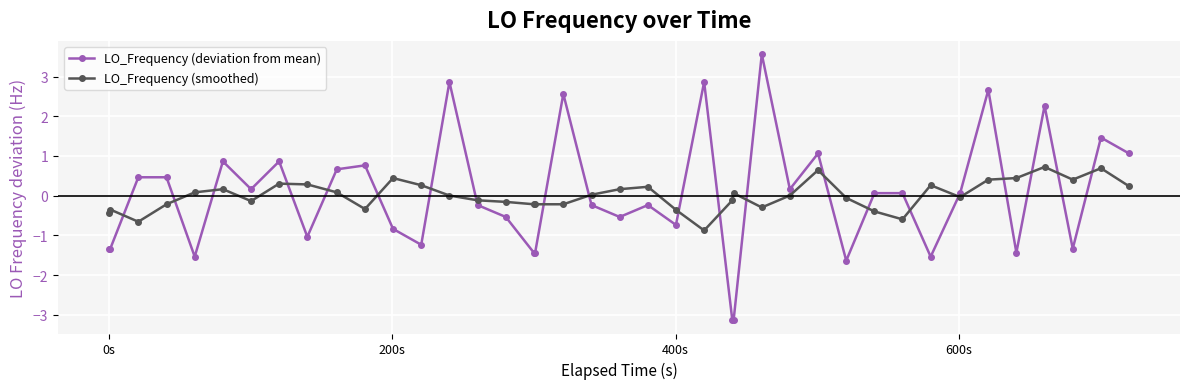

True or false: LO_Frequency (deviation from mean) has more than 2 interior local peaks.

True